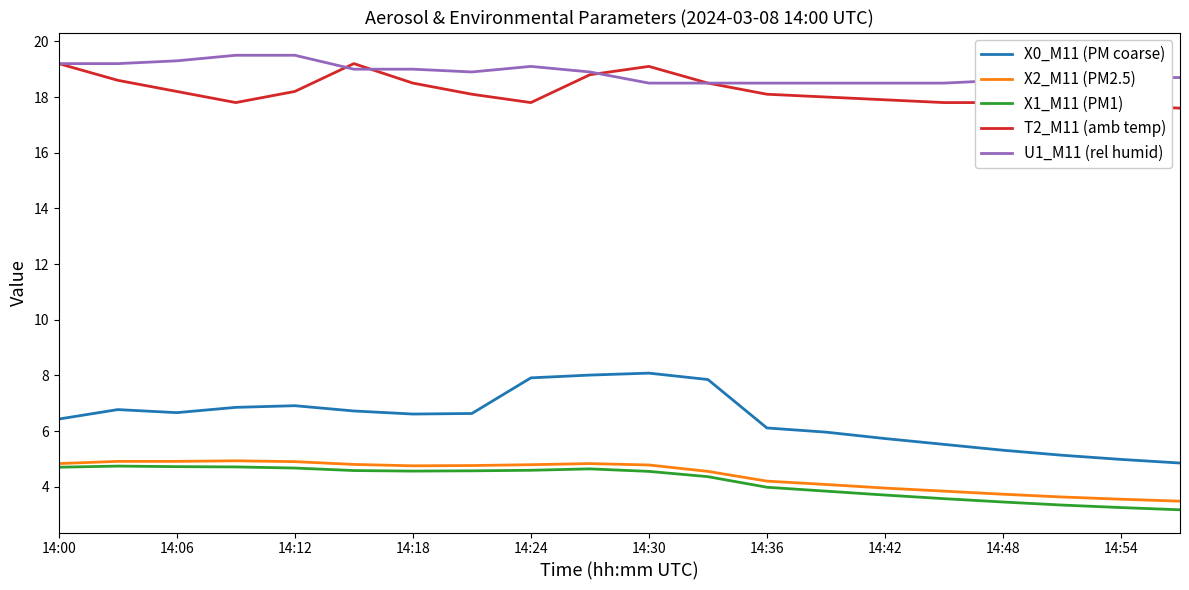

What is the lowest value of the X2_M11 (PM2.5) series?

3.5